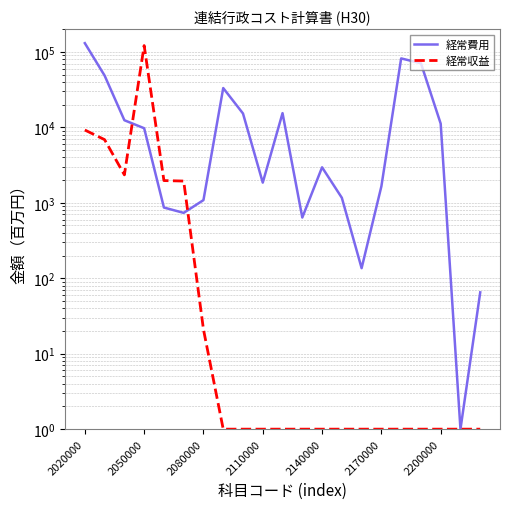

Where is the first local maximum for 経常費用?

7